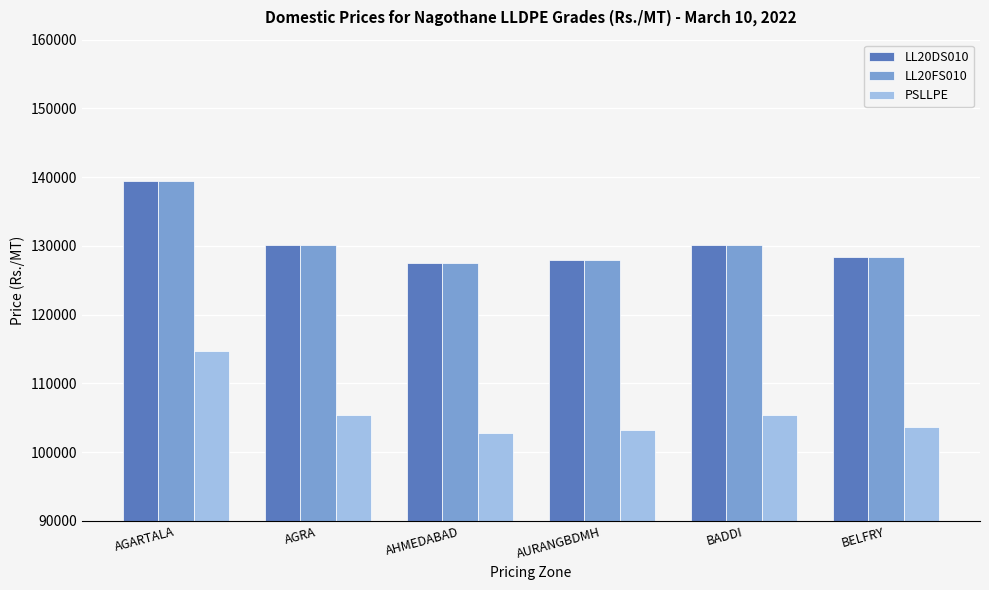

What is the difference between the highest and lowest values at AHMEDABAD?

24750